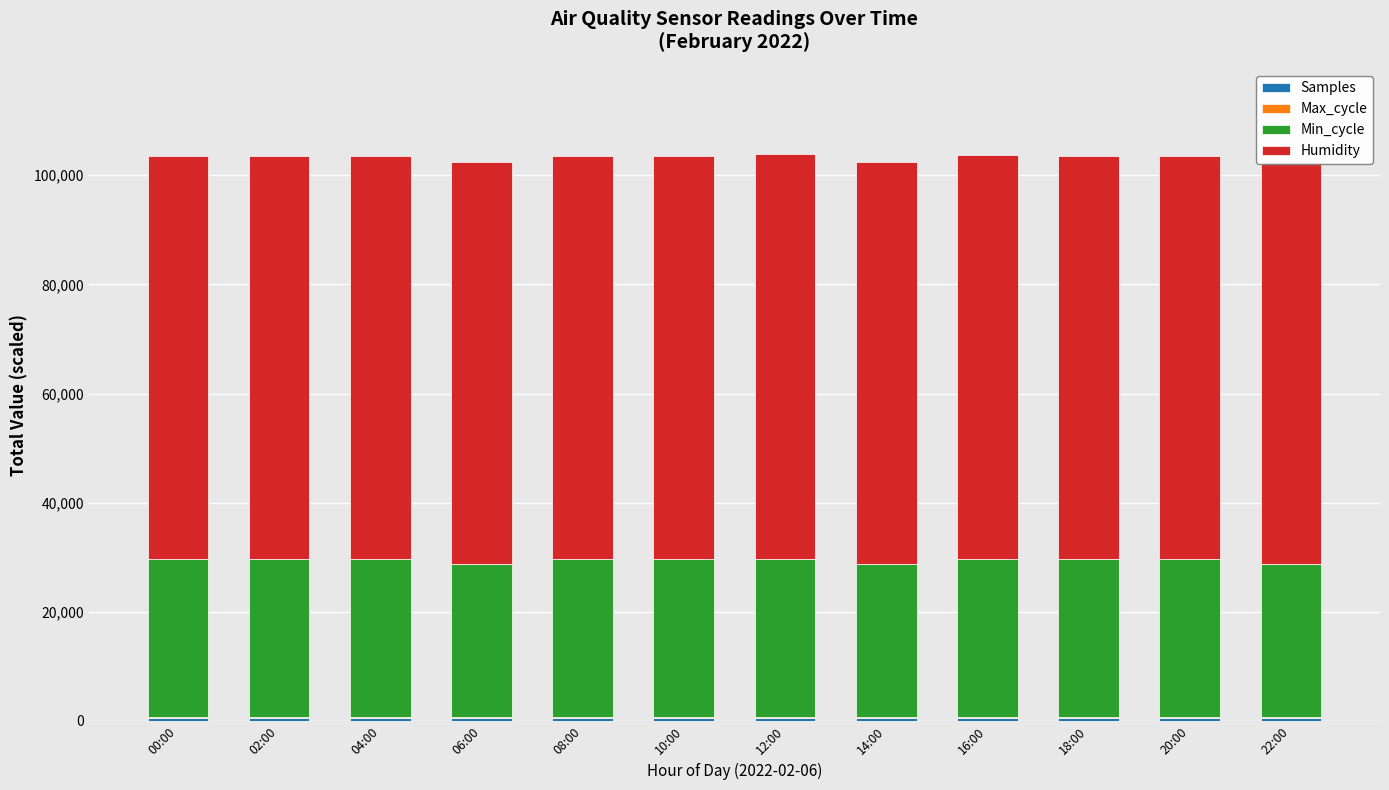

Which has a higher value, 16:00 or 20:00?

16:00